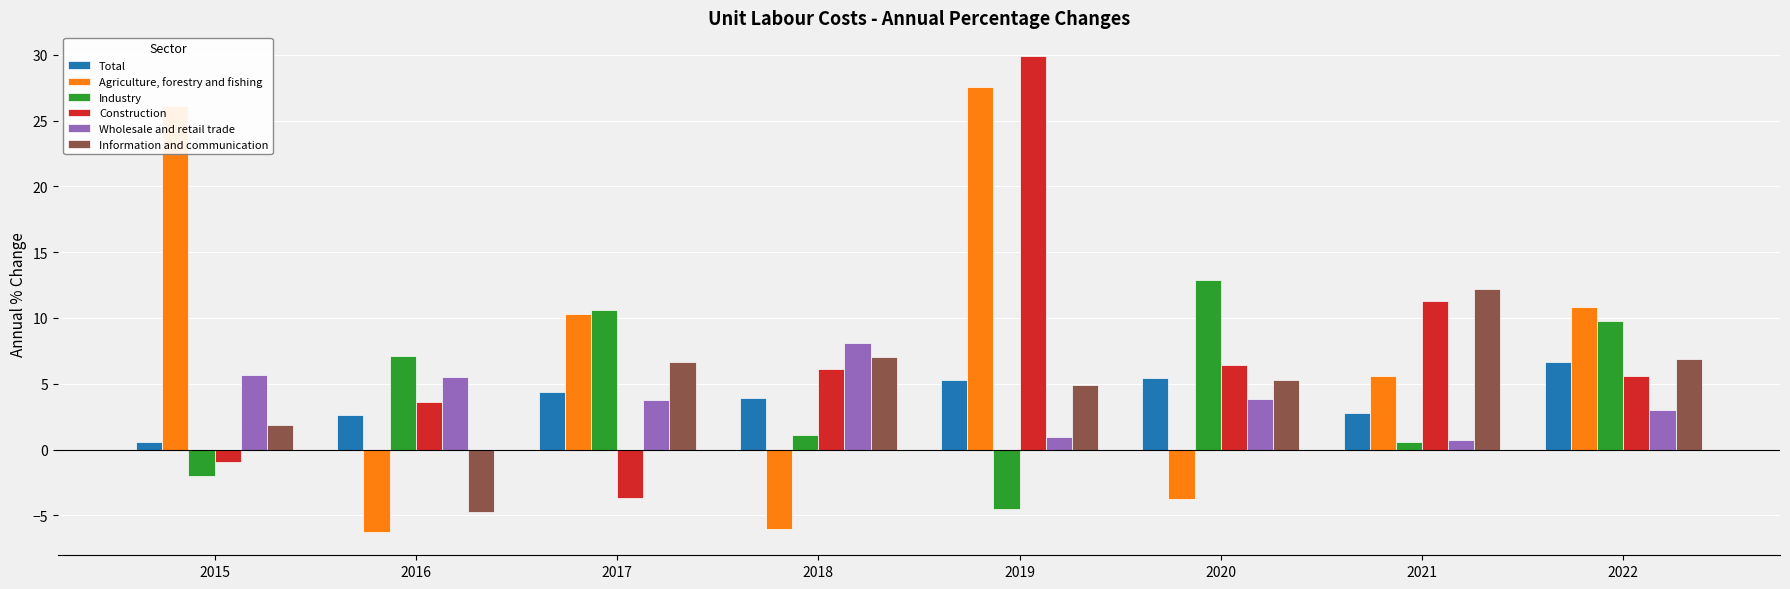

How many values in Industry are above zero?

6